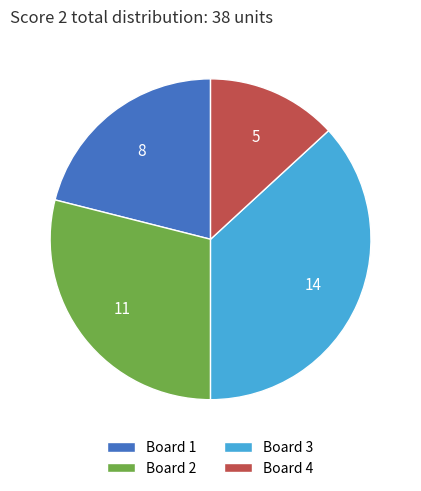

Combined, do Board 3 and Board 2 account for over 50%?

Yes